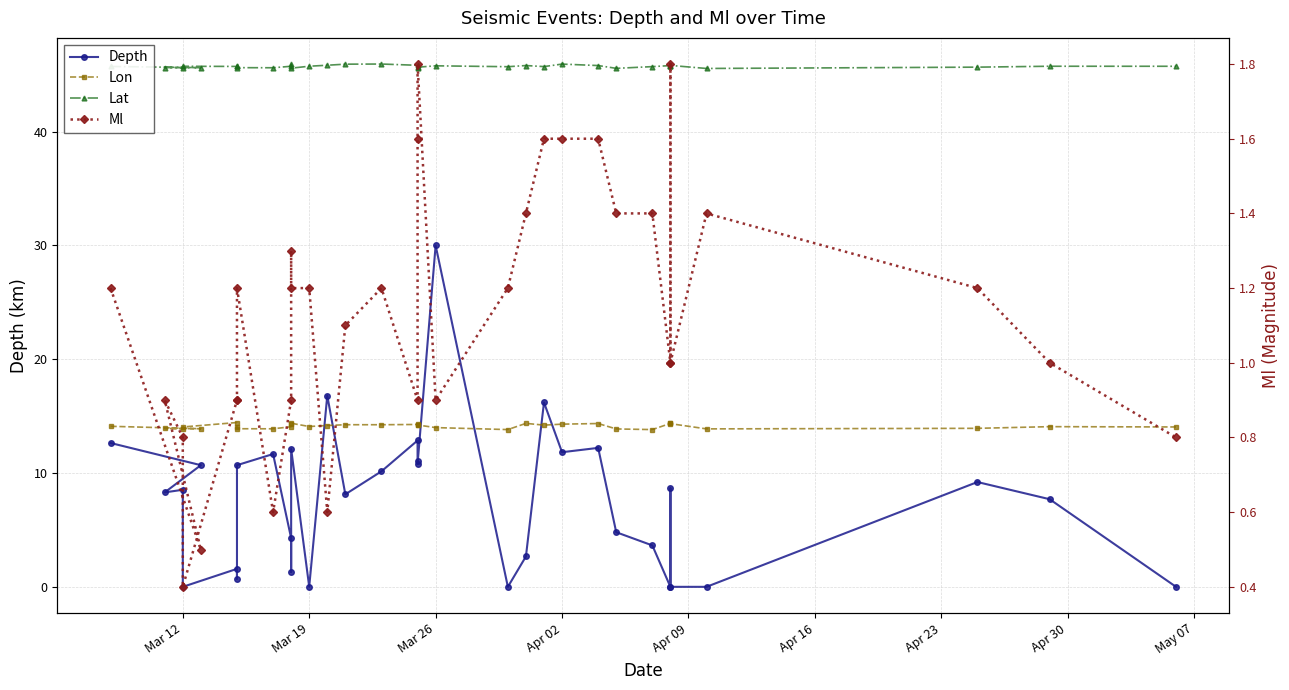

The Ml series shows 2.5 at 25. True or false?

False